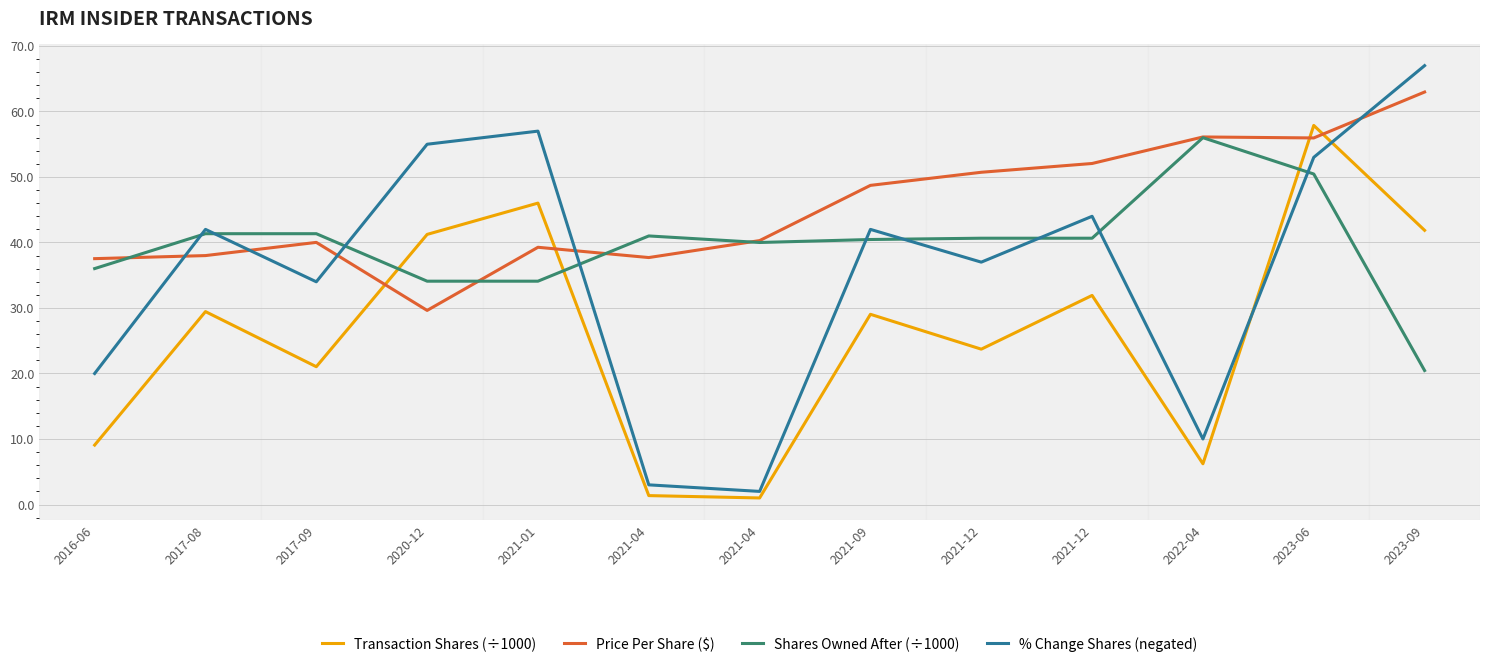

What is the difference between the % Change Shares (negated) values at 2017-09 and 2017-08?

8.0